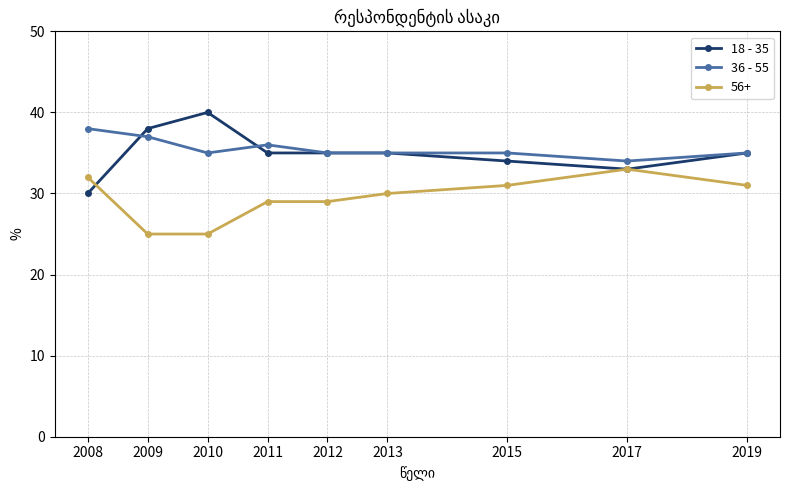

The 18 - 35 series shows 21 at 2019. True or false?

False